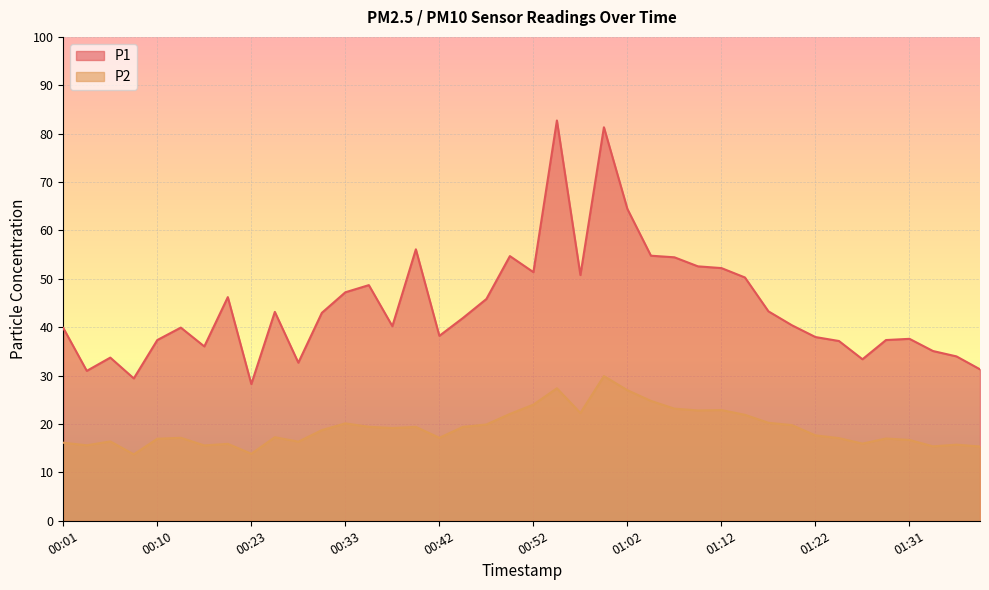

What is the total value across all series at 01:22?

55.6